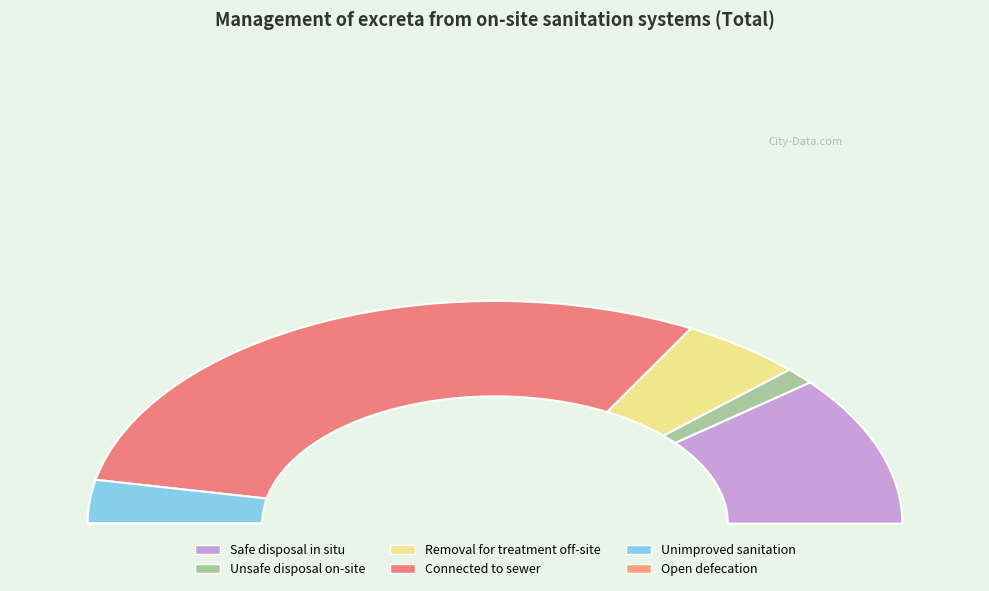

What is the largest slice in the pie chart?

Connected to sewer